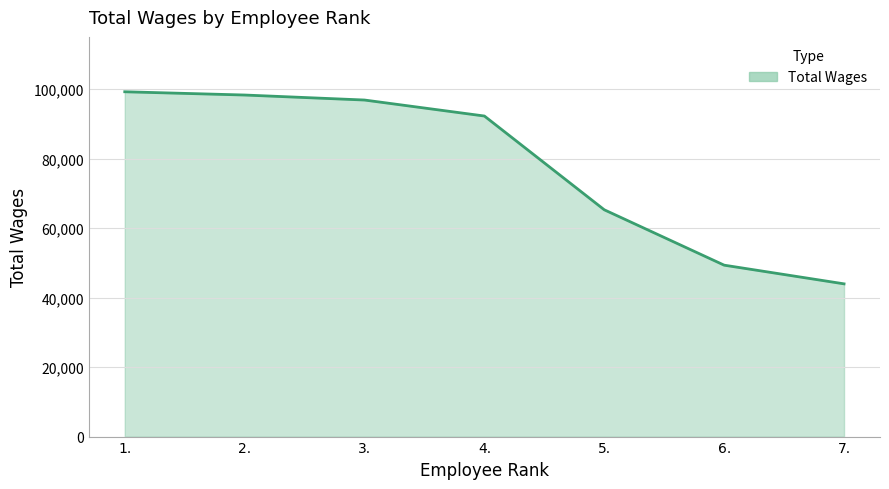

Is it true that the value at 7. is 43946?

True